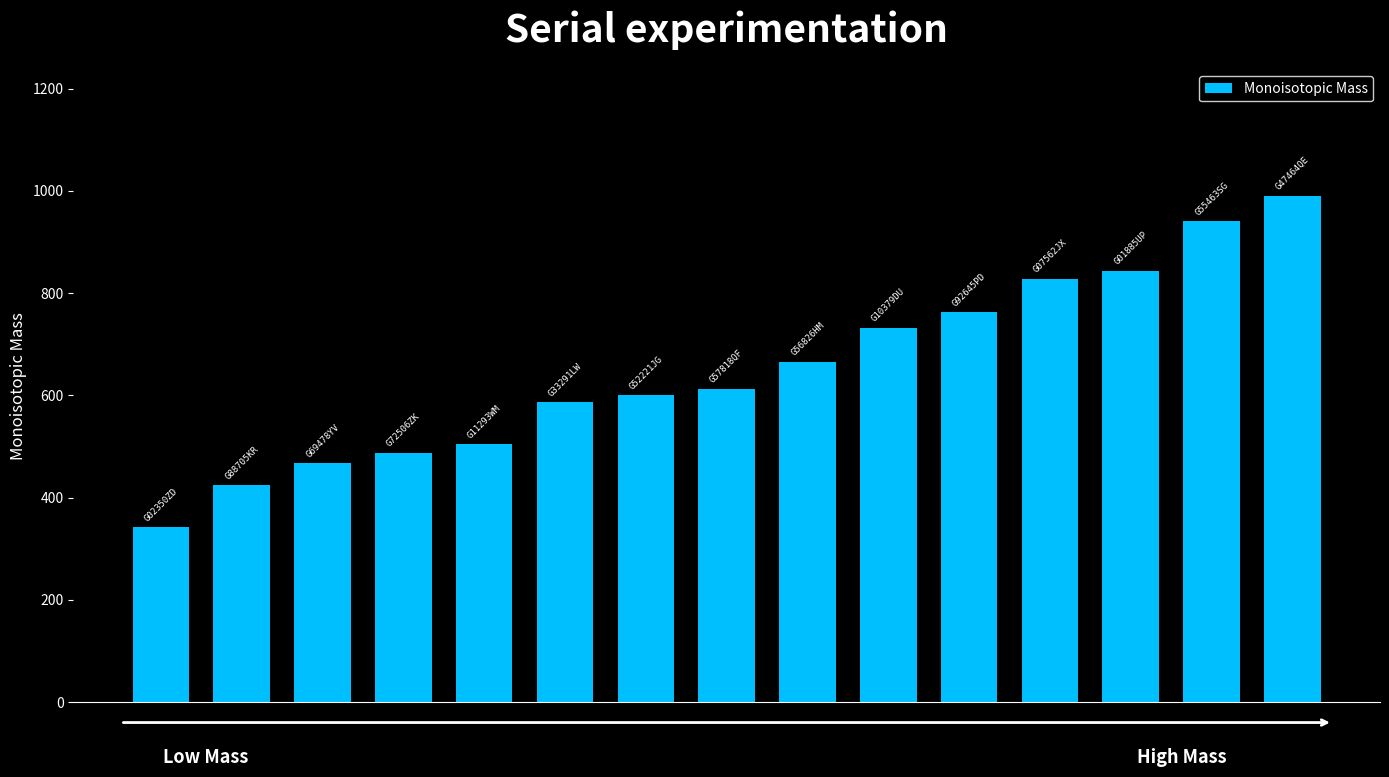

Count the number of values greater than 613.

8